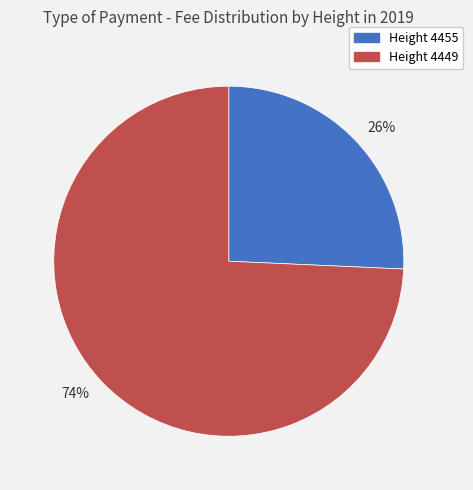

To the nearest percent, what percentage of the pie is Height 4455?

26%